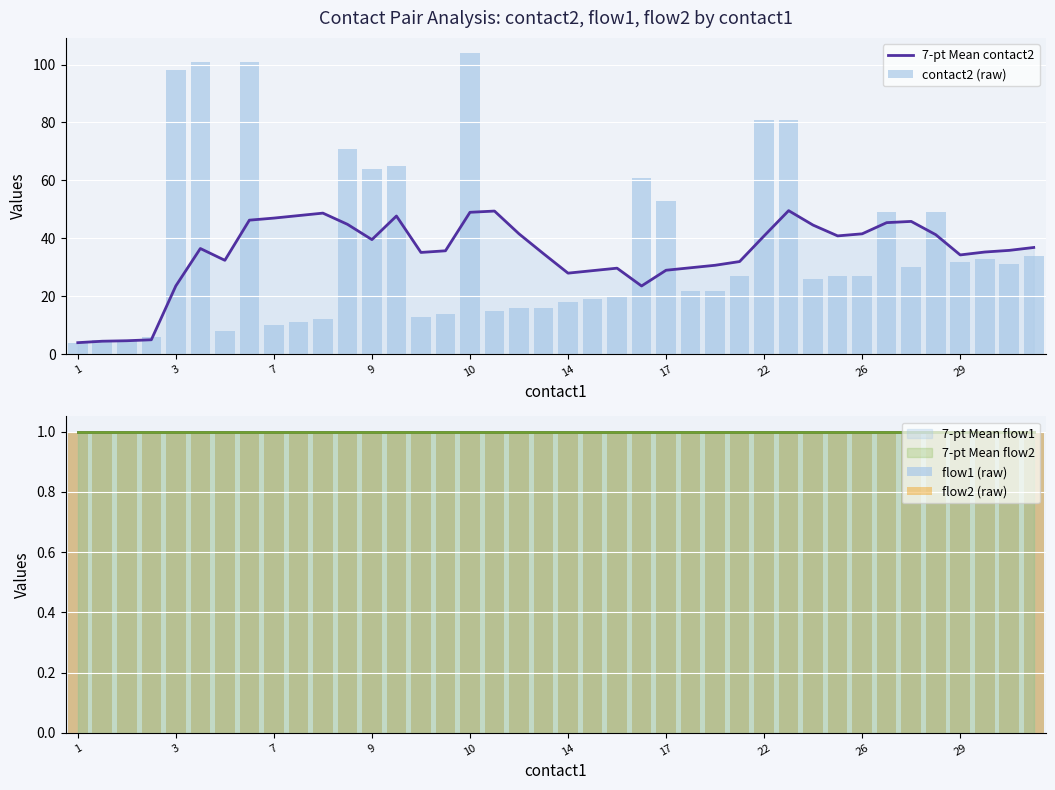

The 7-pt Mean contact2 series shows 17.0 at 29. True or false?

False